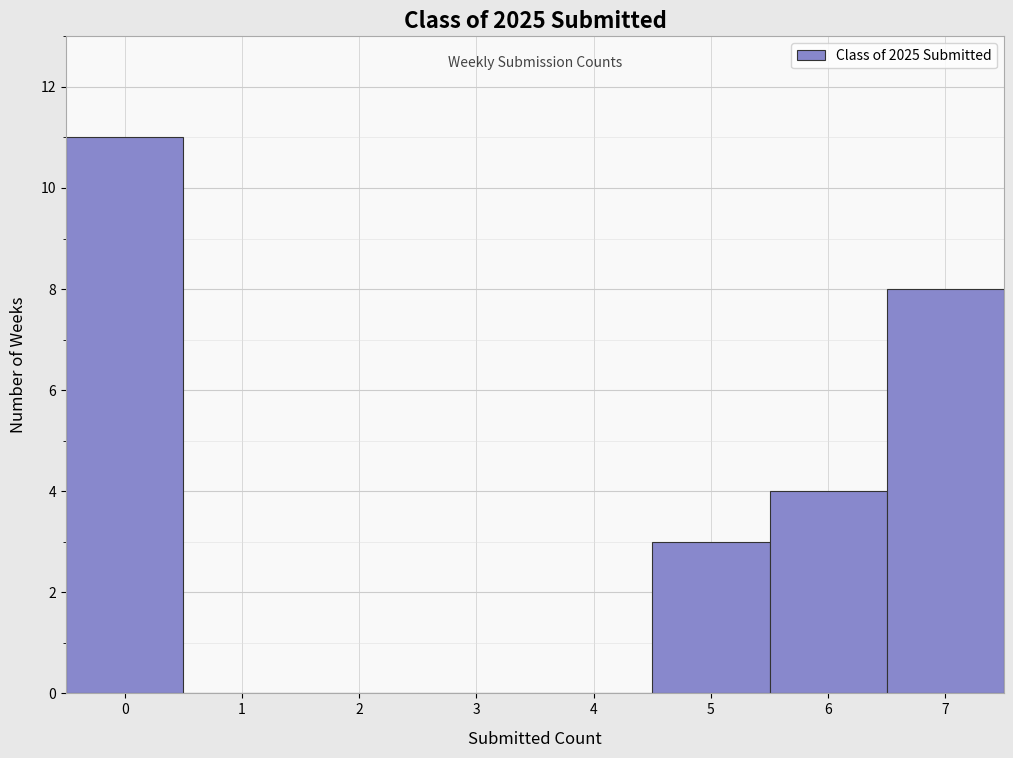

Reading left to right, transcribe this chart: for each bar, give the range it covers on the x-axis and its height. The values are not printed on the chart, so give them approximately, as read against the axis.

-0.5 to 0.5: 11
0.5 to 1.5: 0
1.5 to 2.5: 0
2.5 to 3.5: 0
3.5 to 4.5: 0
4.5 to 5.5: 3
5.5 to 6.5: 4
6.5 to 7.5: 8